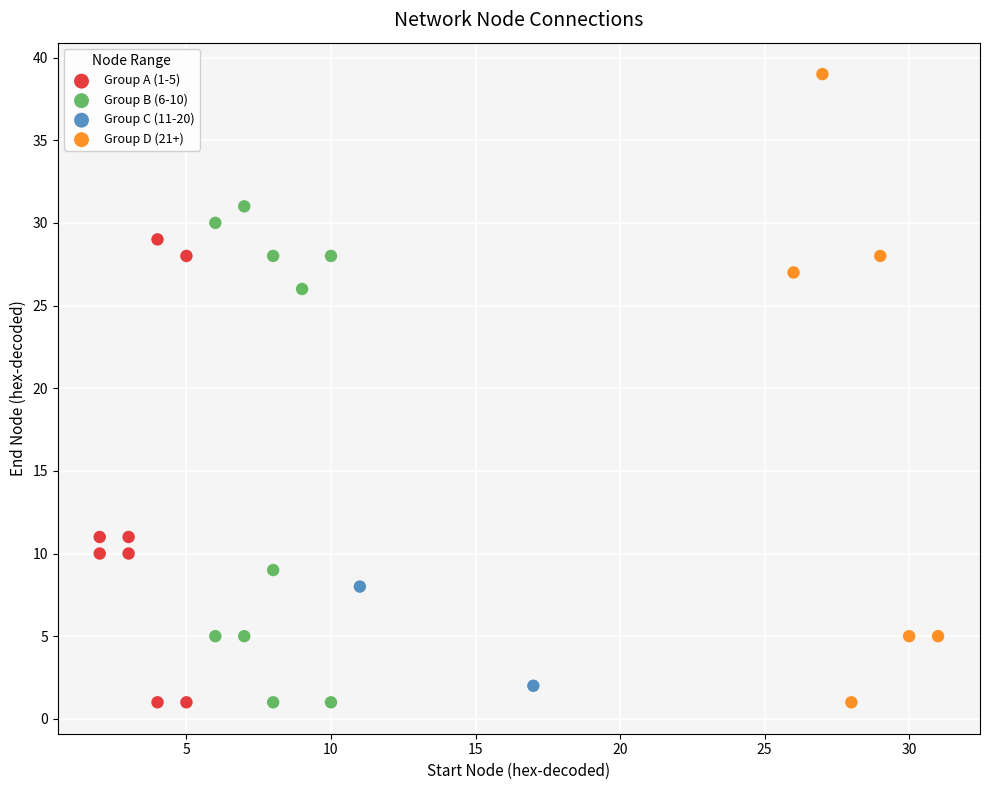

What are all the series names shown in the legend?

Group A (1-5), Group B (6-10), Group C (11-20), Group D (21+)